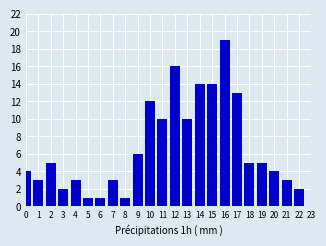

Reading right to left, extract all data points from this chart.

2	3	4	5	5	13	19	14	14	10	16	10	12	6	1	3	1	1	3	2	5	3	4